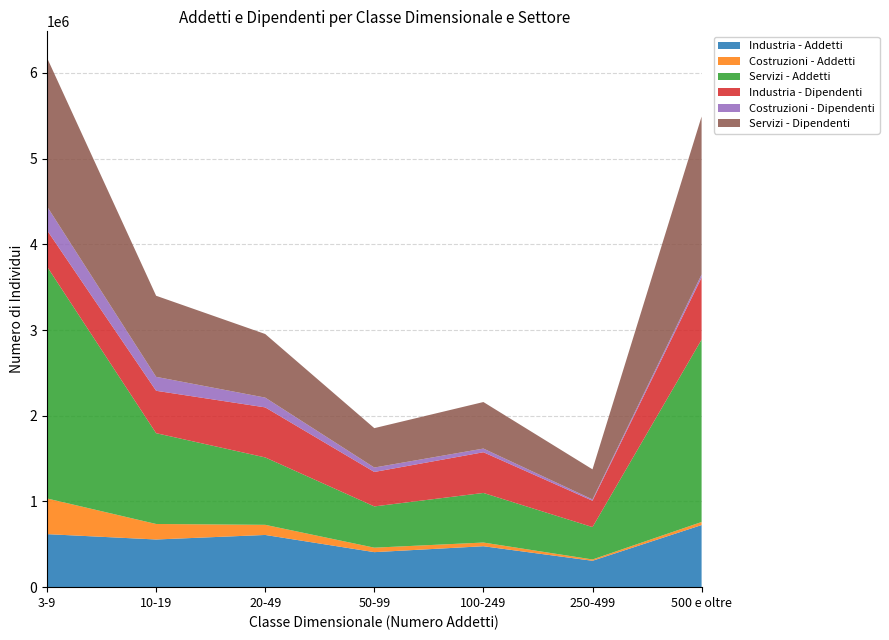

Reading left to right, what are all the values shown in this chart?

Industria - Addetti: 618559	556137	609032	408464	477548	307870	724632
Costruzioni - Addetti: 416174	180984	118266	52261	43066	15114	35511
Servizi - Addetti: 2705377	1059283	786281	481280	578520	377963	2128167
Industria - Dipendenti: 423773	494590	583749	401932	474903	307379	724152
Costruzioni - Dipendenti: 277631	162728	114047	51599	42850	15082	35497
Servizi - Dipendenti: 1734200	945979	741968	459488	542851	351109	1842594